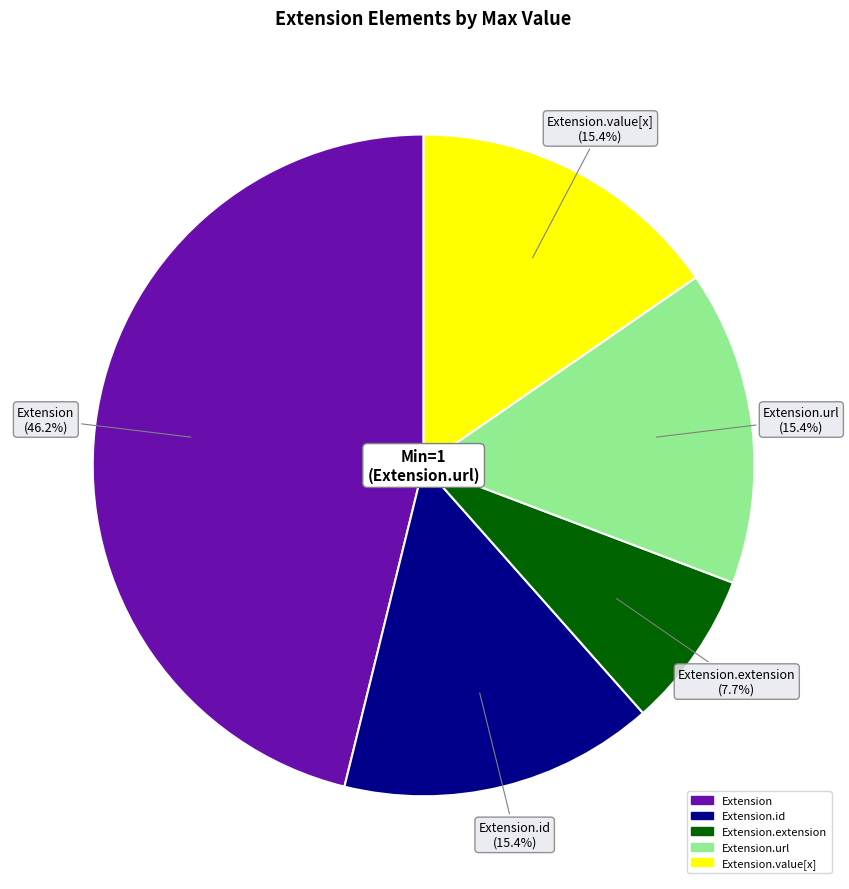

Is the sum of Extension and Extension.id greater than half?

Yes